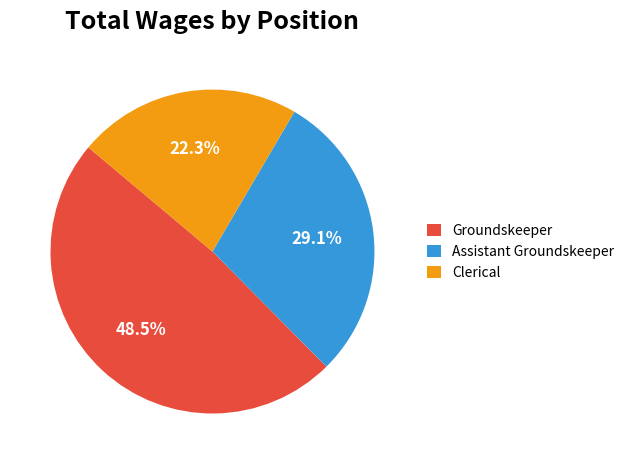

To the nearest percent, what is the difference between the largest and smallest slice percentages?

26%